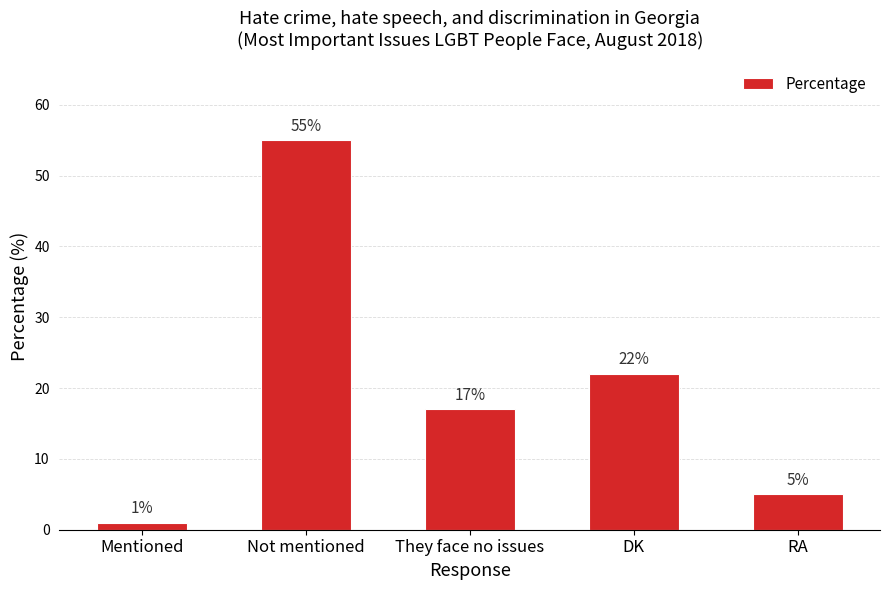

List the labels in order of value, smallest first.

Mentioned, RA, They face no issues, DK, Not mentioned